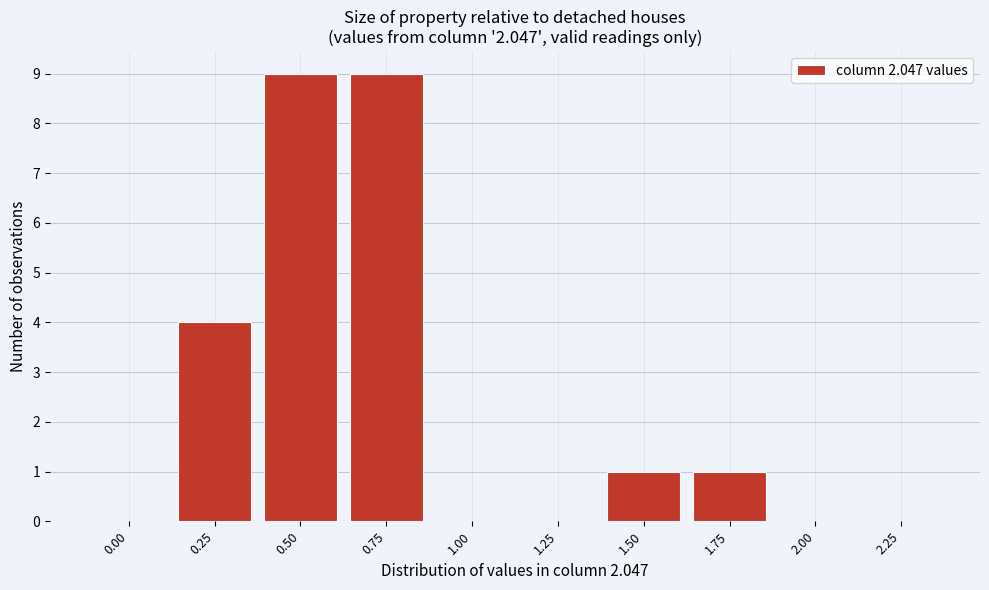

Reading left to right, list all the values displayed in this chart.

0.00=0	0.25=4	0.50=9	0.75=9	1.00=0	1.25=0	1.50=1	1.75=1	2.00=0	2.25=0